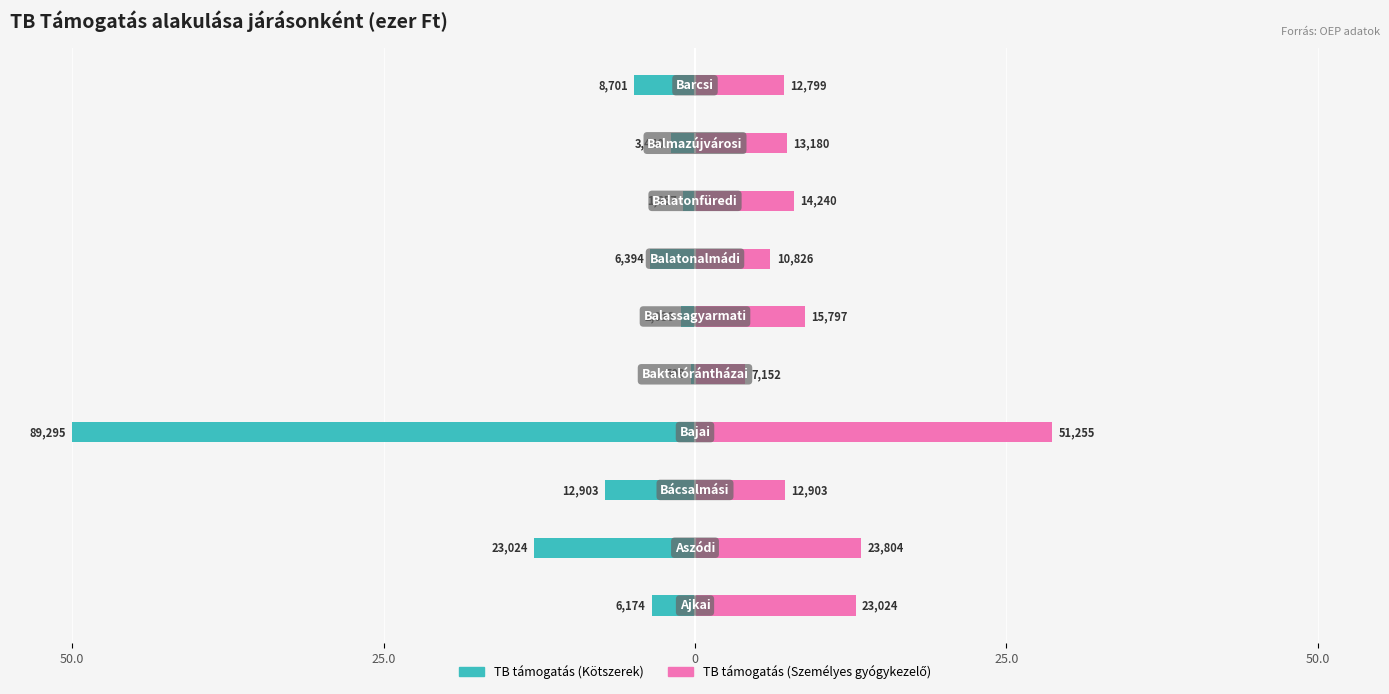

Between 50.0 and 6, which series saw the biggest shift?

TB támogatás (Személyes gyógykezelő)